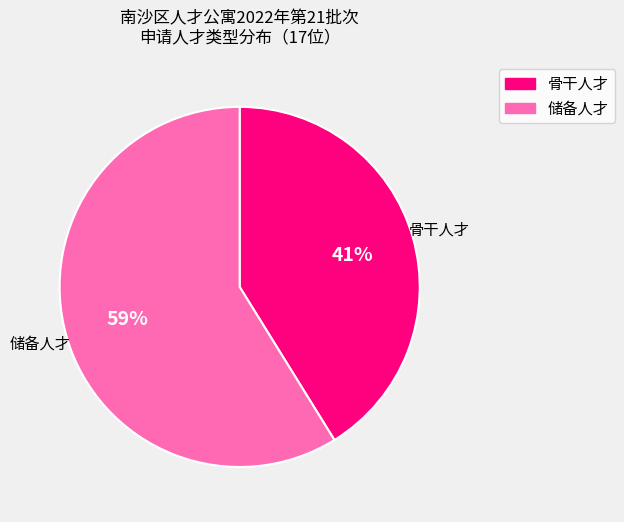

Does 储备人才 account for over 50% of the chart?

Yes